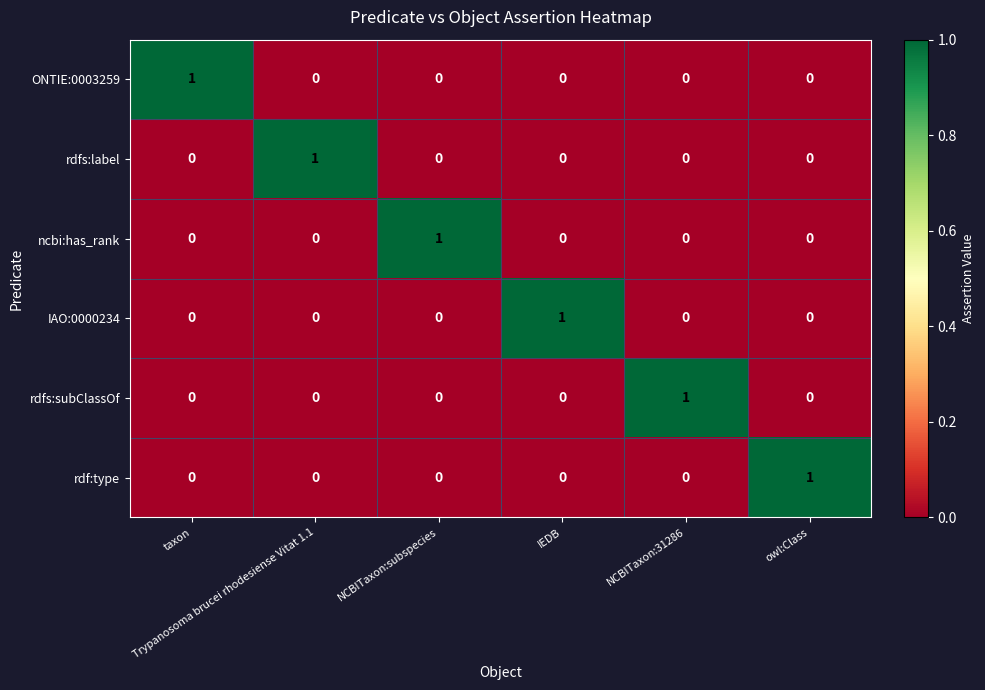

How many distinct data groups are displayed?

6